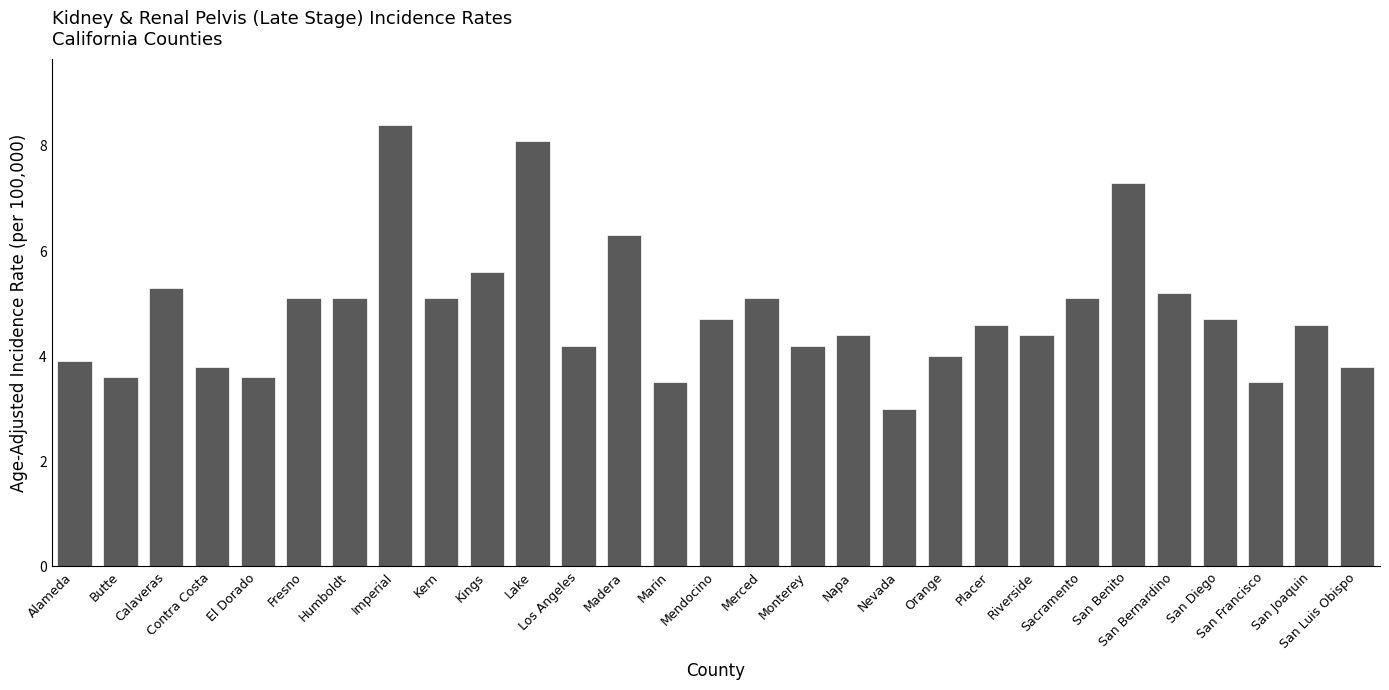

Which has a higher value, Nevada or Merced?

Merced